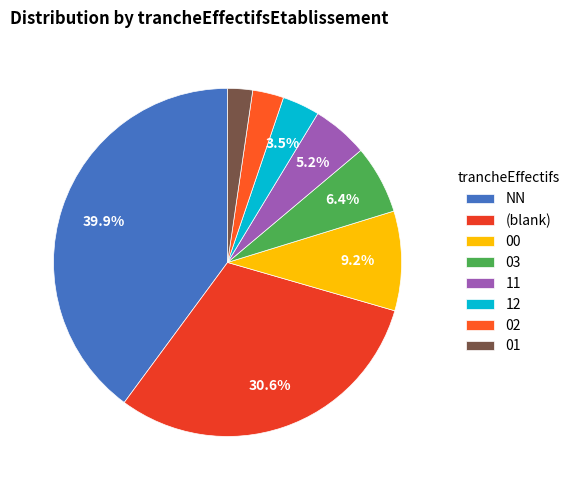

To the nearest percent, what percentage of the pie is 02?

3%